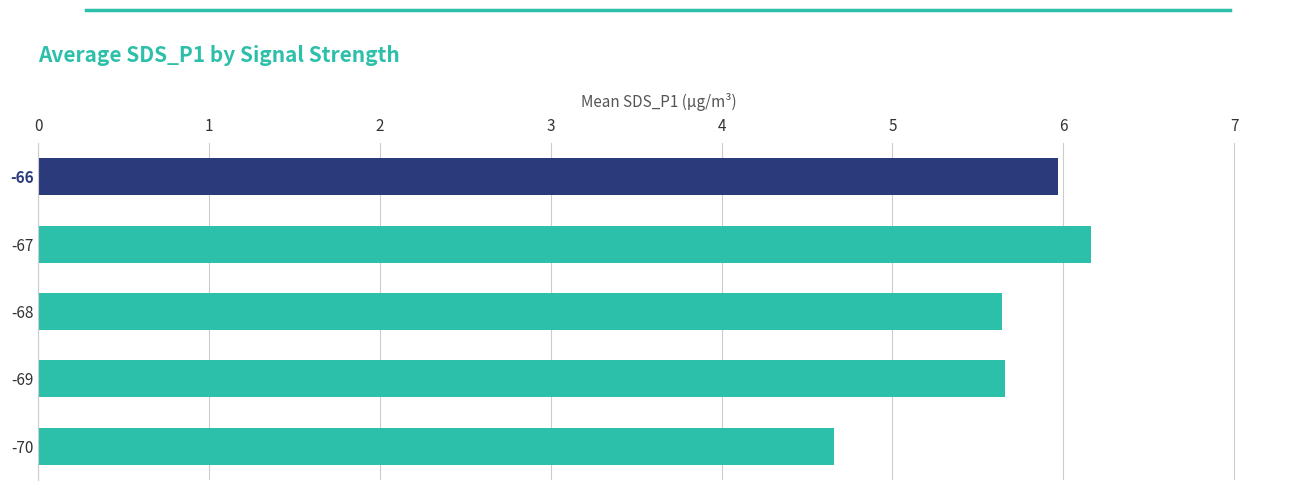

What is the difference between the maximum and minimum values?

1.5